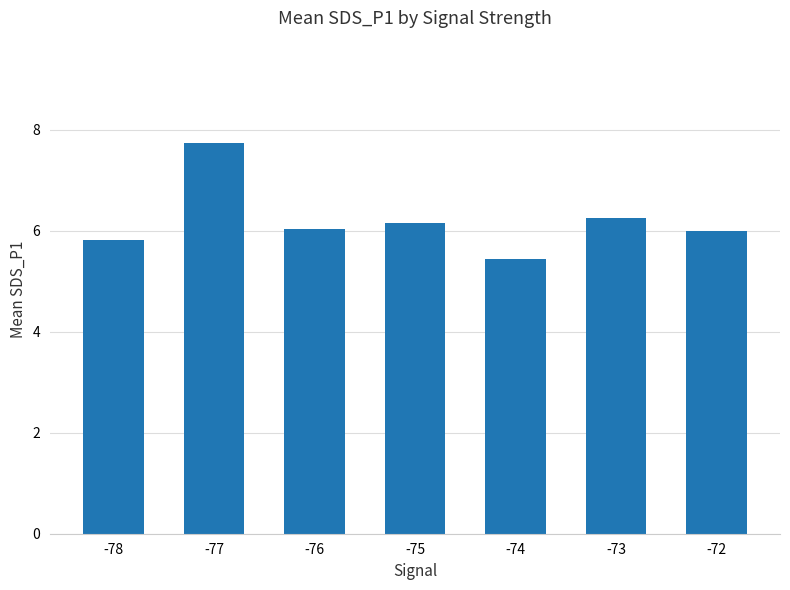

What is the change in value from -78 to -77?

+1.9